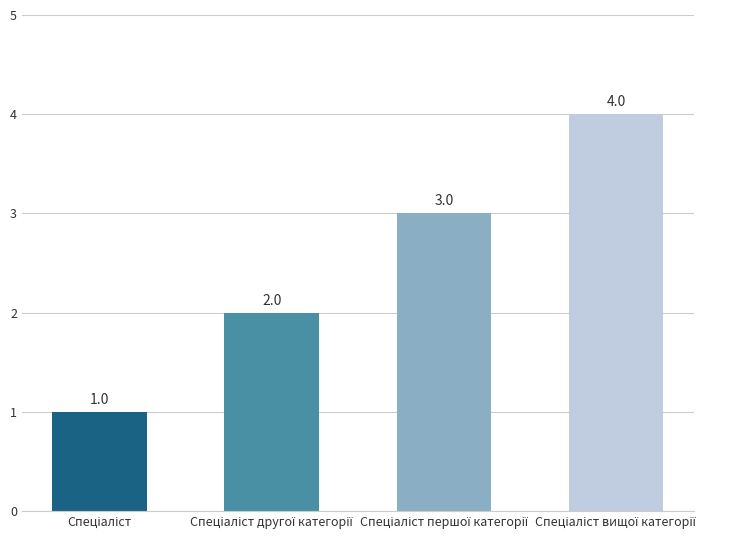

How many values are between 2 and 4?

3